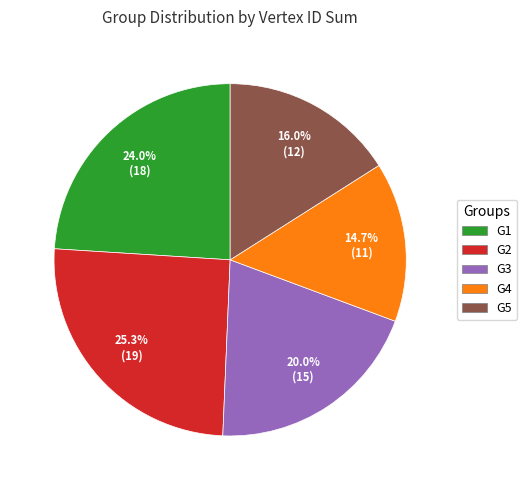

Rank the categories by value from lowest to highest.

G4, G5, G3, G1, G2